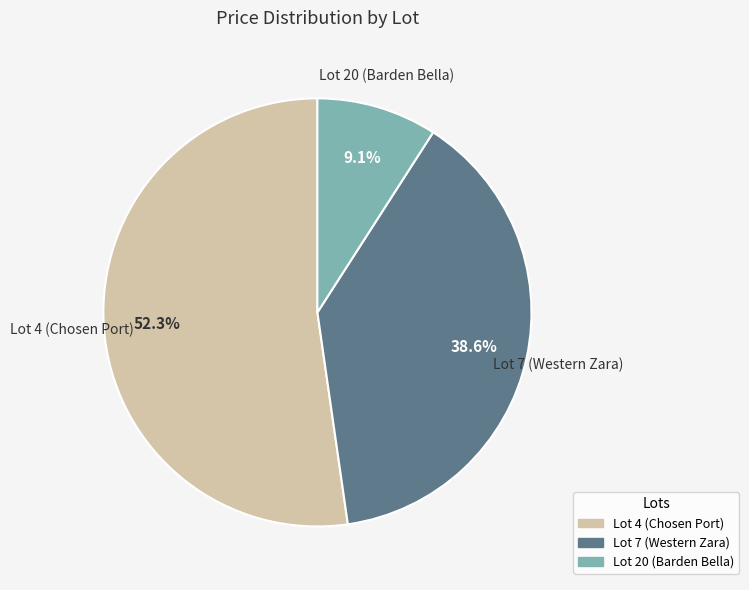

Which category has the biggest portion of the pie?

Lot 4 (Chosen Port)